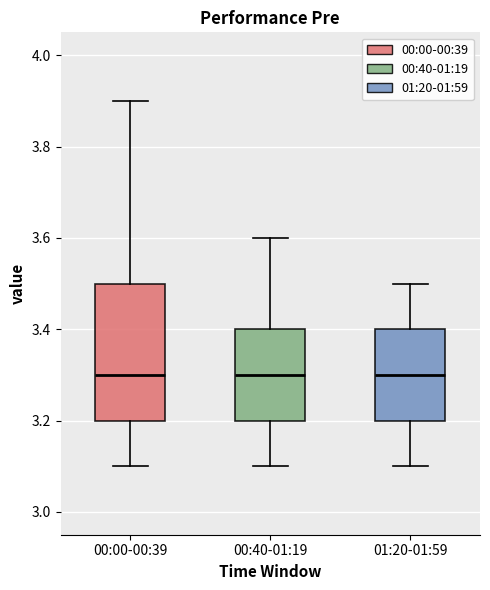

Where is the lower edge of the box for 01:20-01:59 on the y-axis? The values are not printed on the chart, so give them approximately, as read against the axis.

3.2